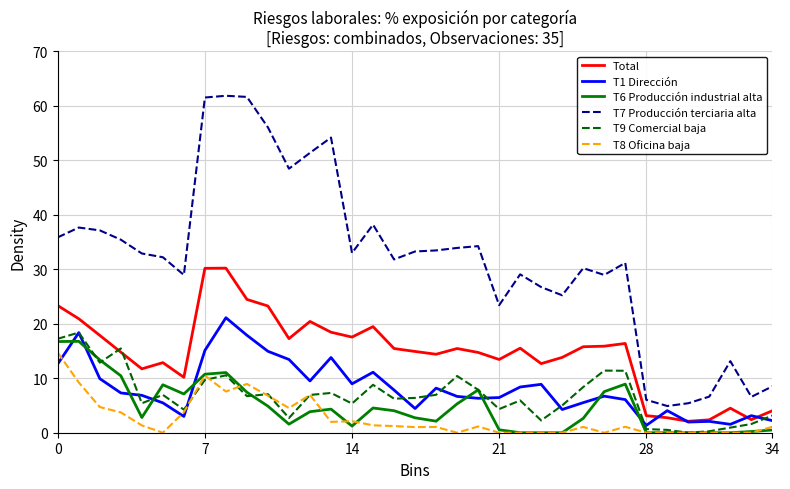

Which series has the largest total across all categories?

T7 Producción terciaria alta